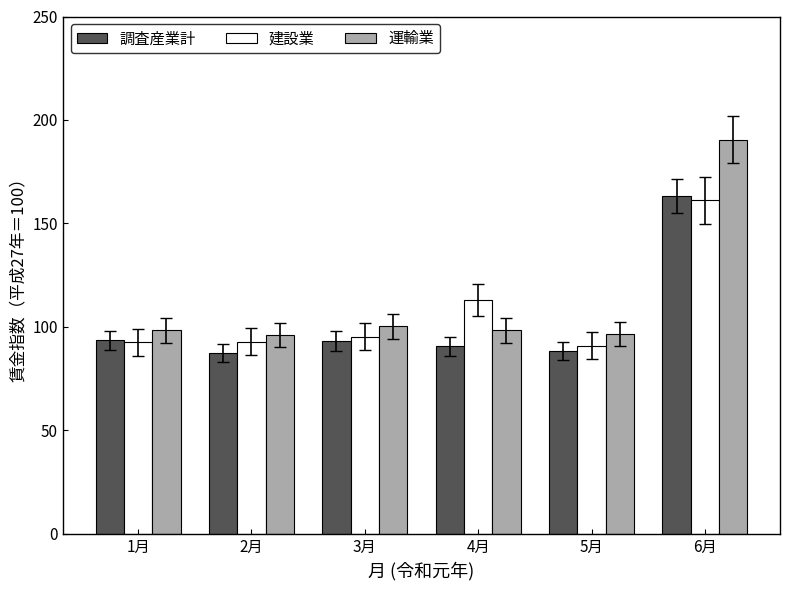

How many bars are there in each group?

3